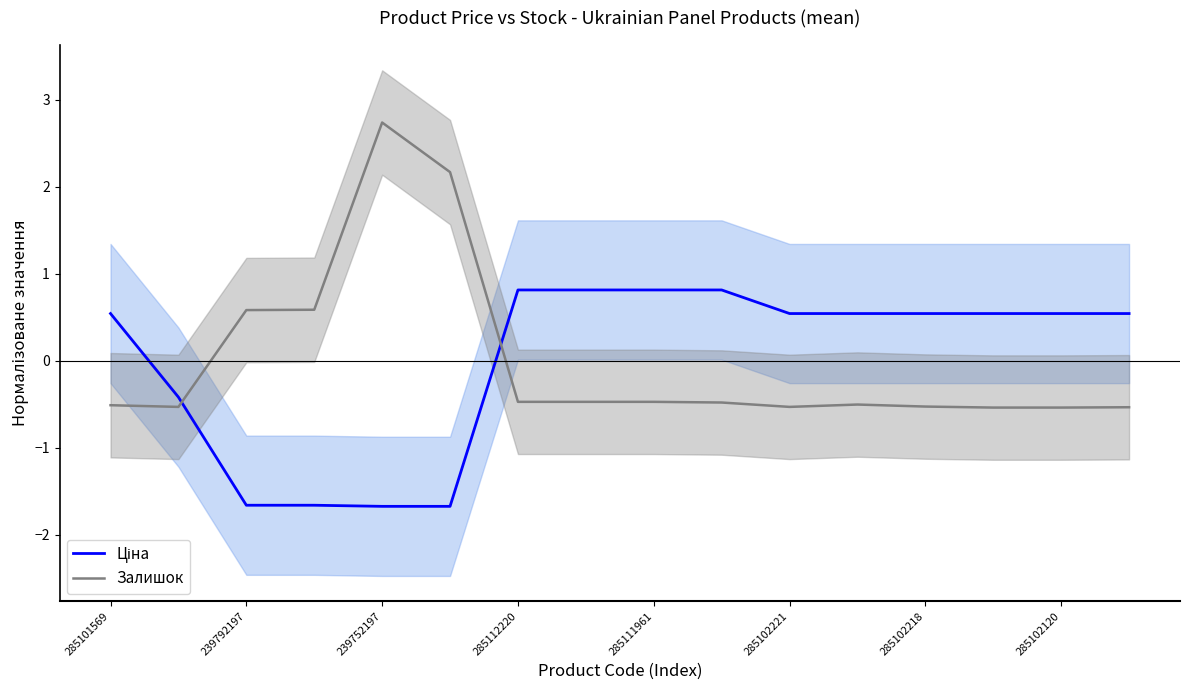

At which label does Ціна first exceed 0?

285101569